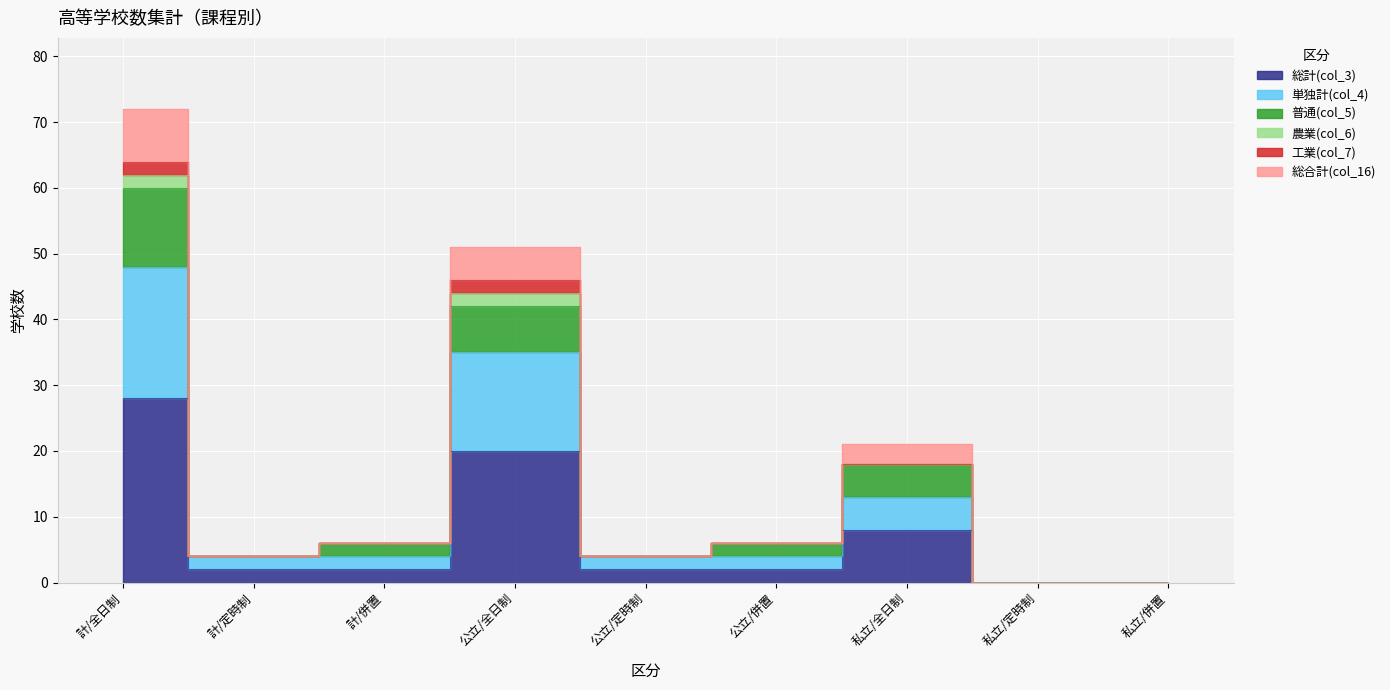

List the labels in order of 総計(col_3) value, largest first.

計/全日制, 公立/全日制, 私立/全日制, 計/定時制, 計/併置, 公立/定時制, 公立/併置, 私立/定時制, 私立/併置